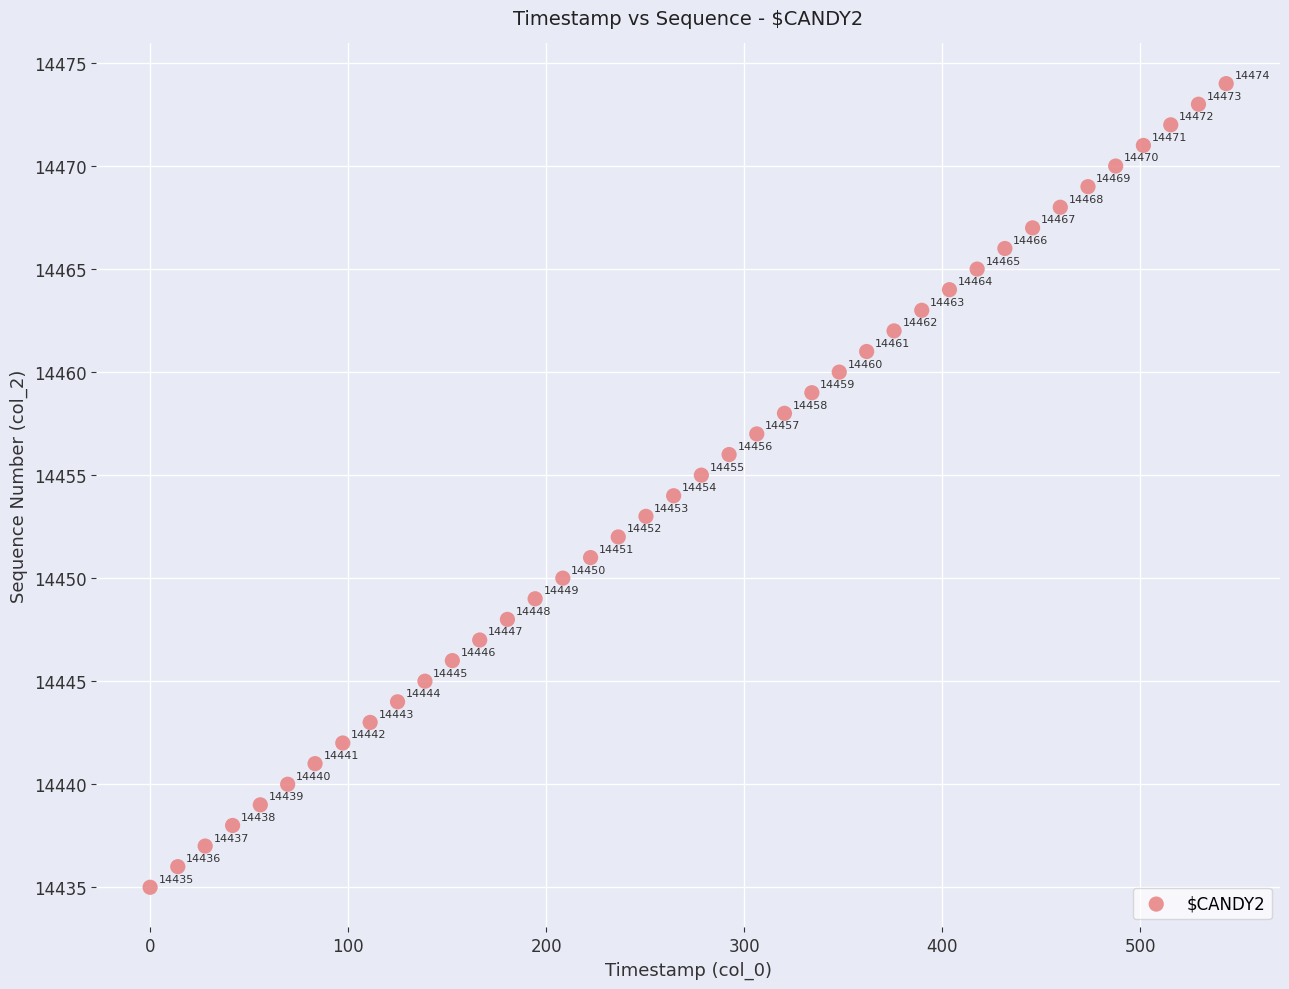

What Y value in the scatter plot is closest to 14454?

14454